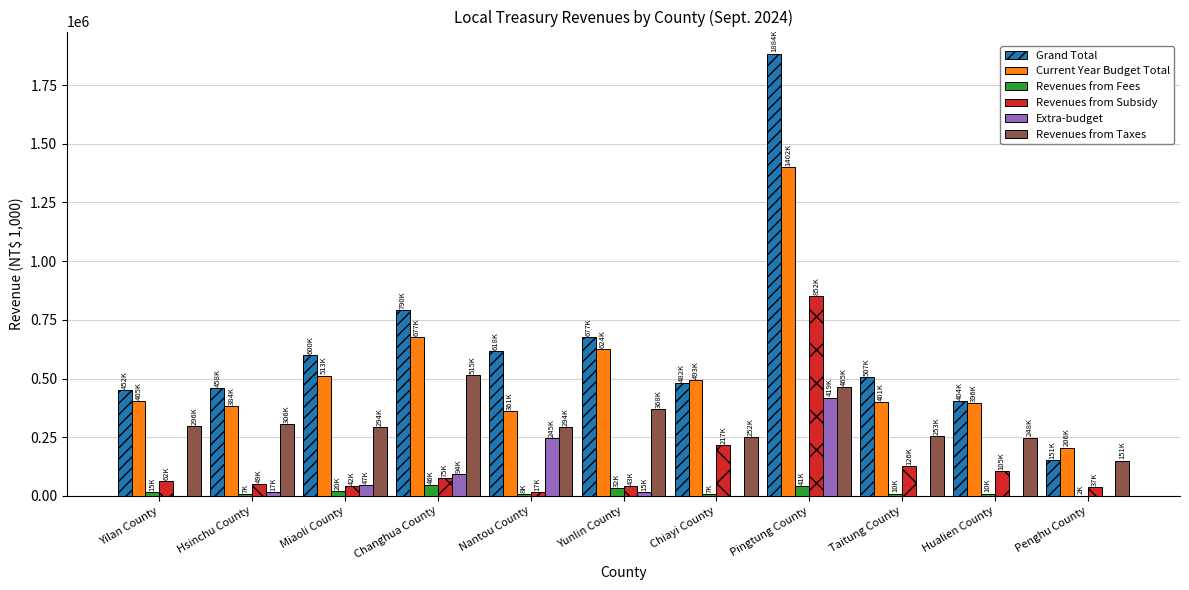

The Revenues from Taxes series shows 305617 at Hsinchu County. True or false?

True